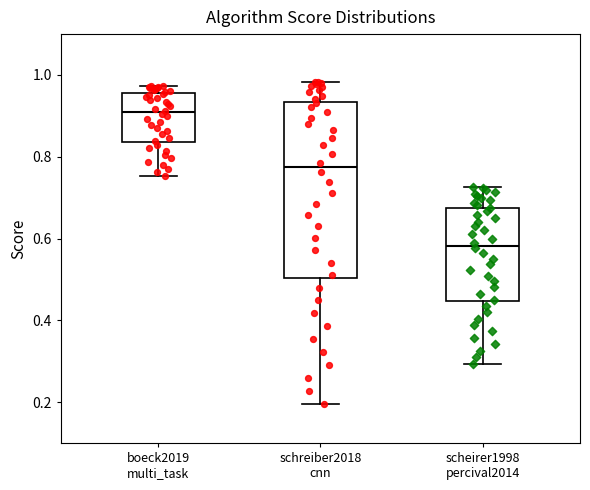

Reading left to right, transcribe this box plot: for each box, give where its median line is, the range the box spans, and where its two whiskers end, as read against the y-axis. The values are not printed on the chart, so give them approximately, as read against the axis.

boeck2019 multi_task: median 0.90, box 0.84 to 0.96, whiskers 0.76 to 0.98
schreiber2018 cnn: median 0.78, box 0.50 to 0.94, whiskers 0.20 to 0.98
scheirer1998 percival2014: median 0.58, box 0.44 to 0.68, whiskers 0.30 to 0.72